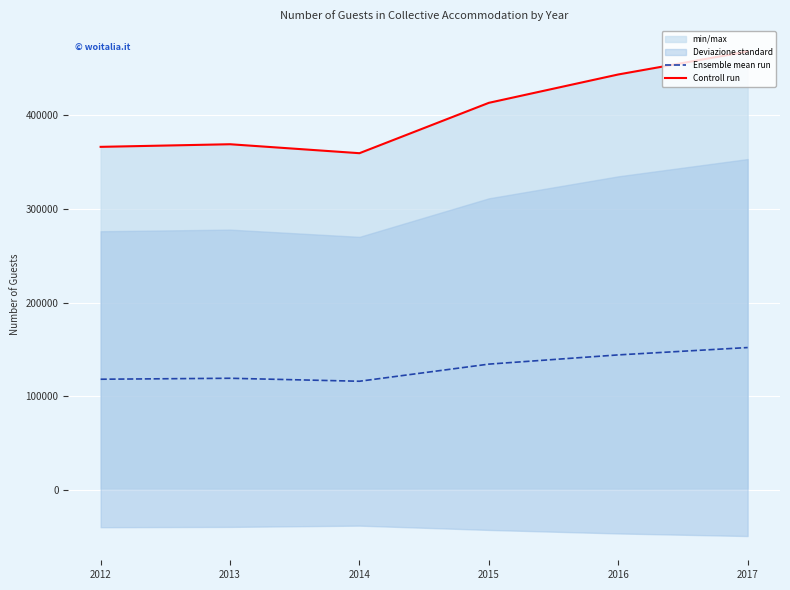

How many values in the Controll run series exceed 413443?

2